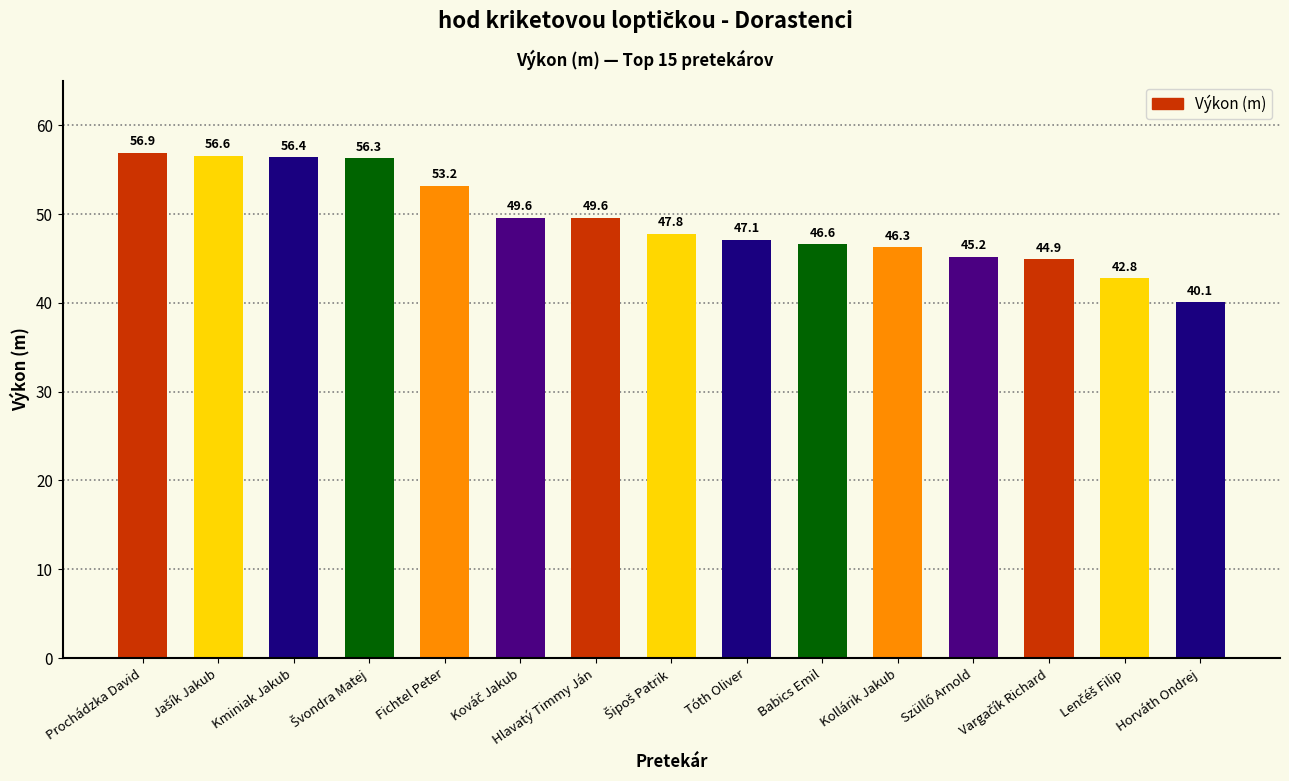

How many data points are above 47?

9